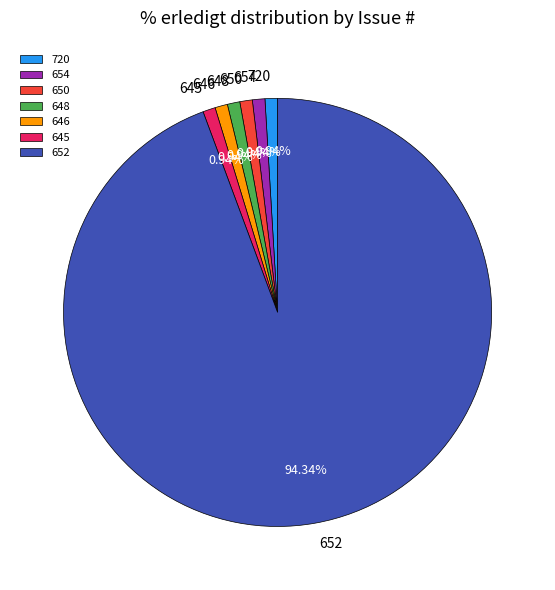

Which category has the biggest portion of the pie?

652